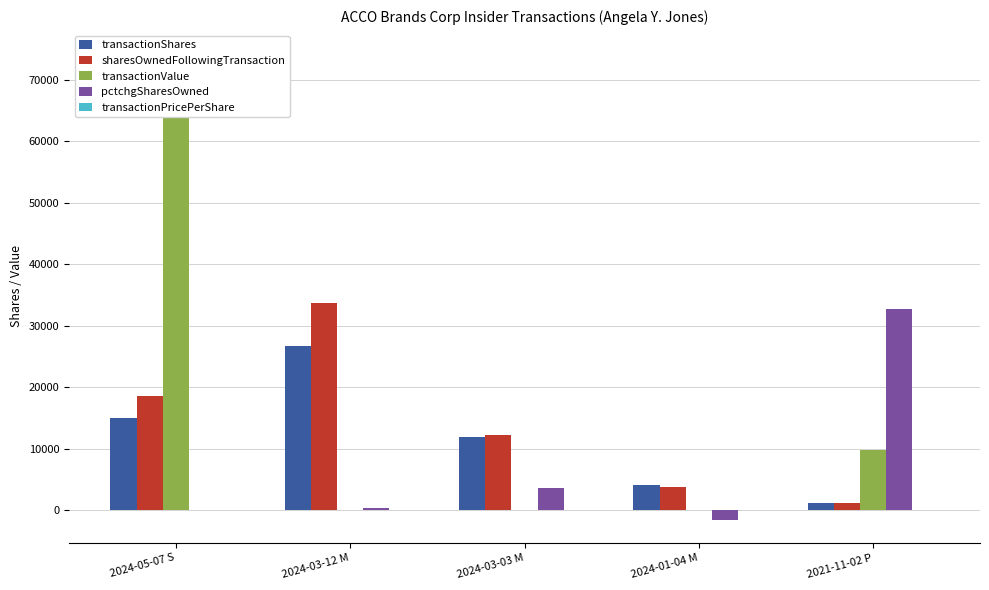

Is it true that sharesOwnedFollowingTransaction equals 18621.0 at 2024-05-07 S?

True